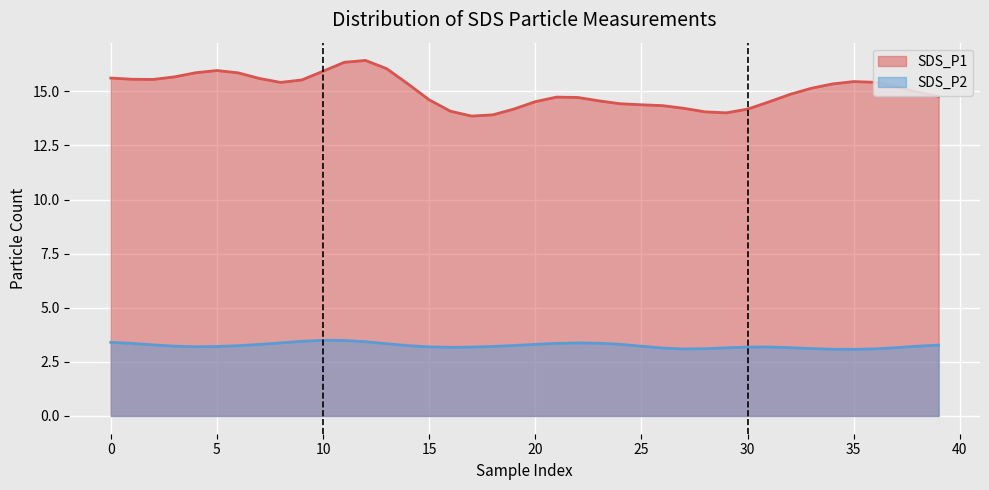

What are all the series names shown in the legend?

SDS_P1, SDS_P2